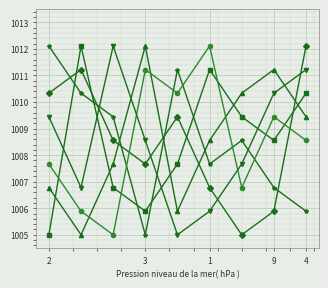

How many categories are shown in the chart?

9